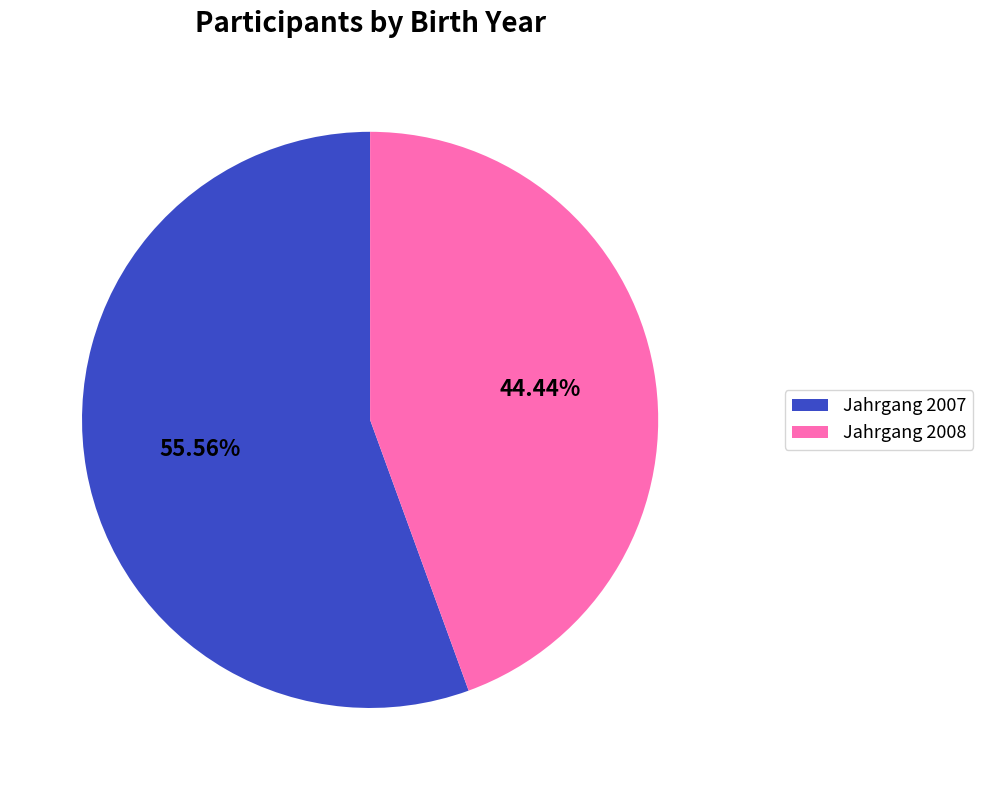

Do Jahrgang 2008 and Jahrgang 2007 together represent more than half of the pie?

Yes